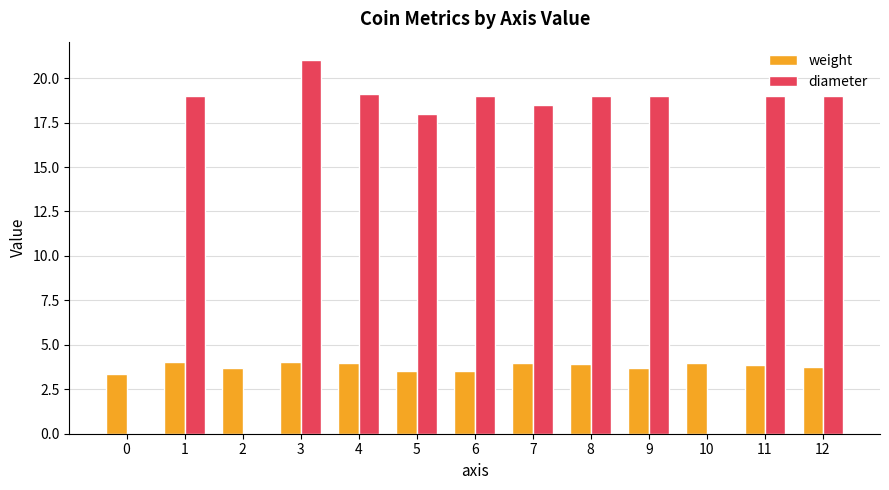

Count the number of categories in the chart.

13